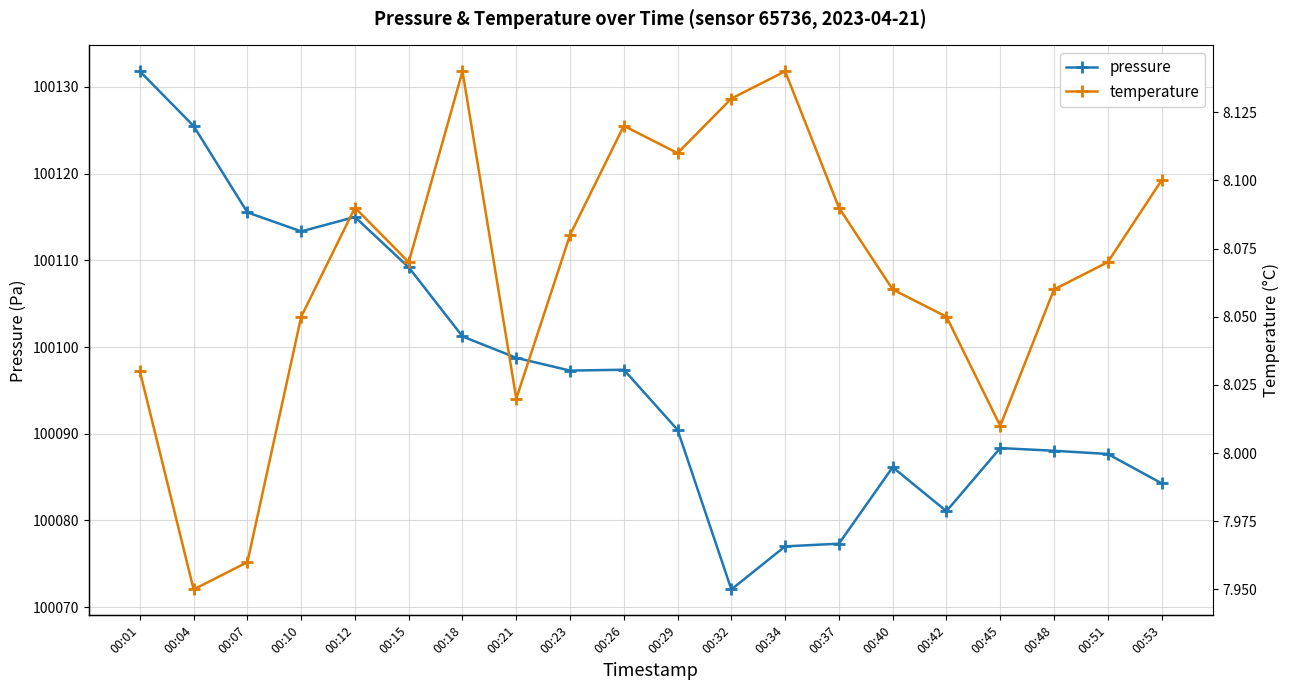

How many data points in pressure are above 100097?

10